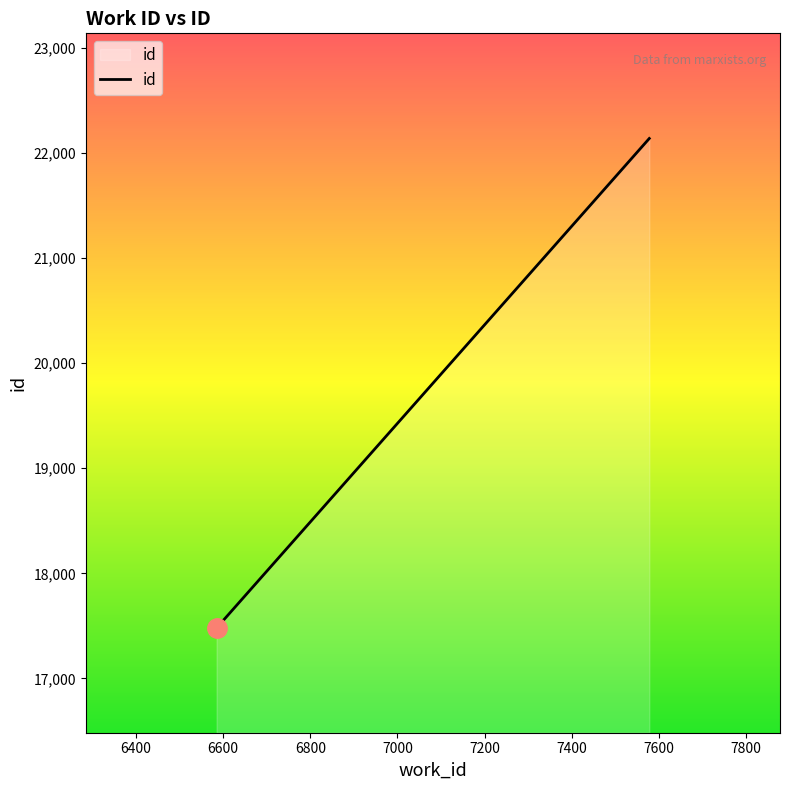

What is the maximum value shown in the chart?

22135